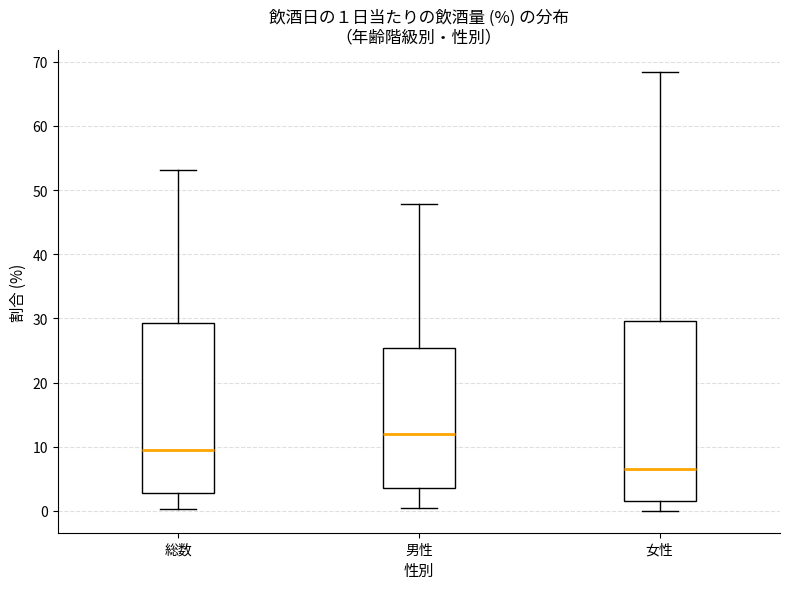

Comparing the boxes themselves (not the whiskers), which one is the tallest?

女性